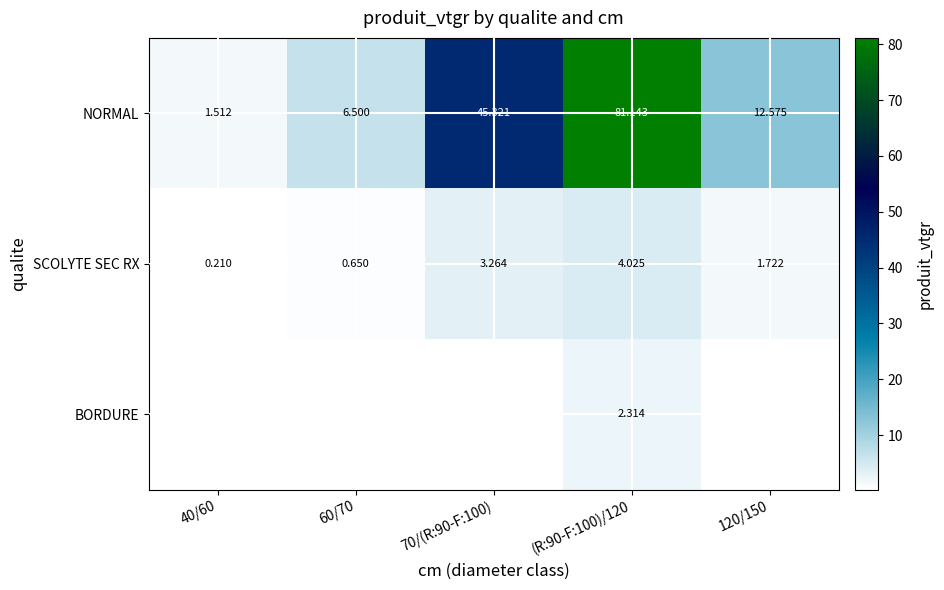

The SCOLYTE SEC RX series shows 2.3 at 120/150. True or false?

False